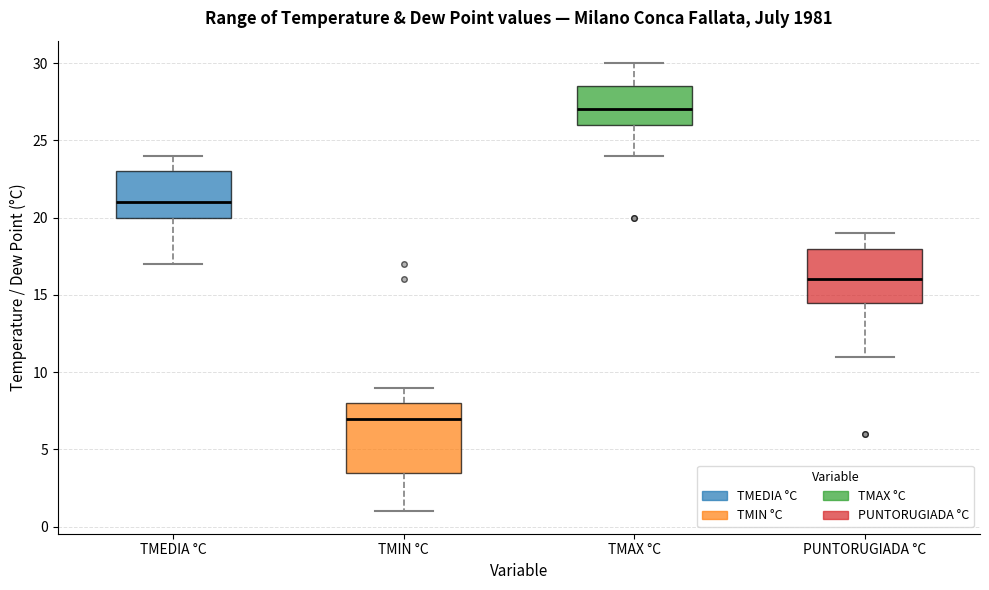

Which box is the tallest, from its lower edge to its upper edge?

TMIN °C